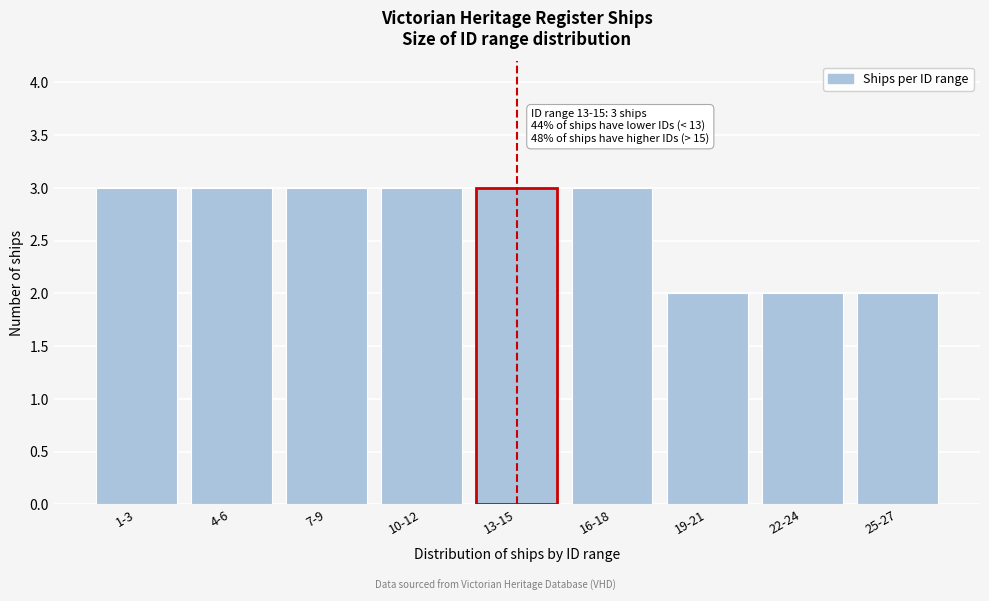

Reading right to left, extract all data points from this chart.

2	2	2	3	3	3	3	3	3